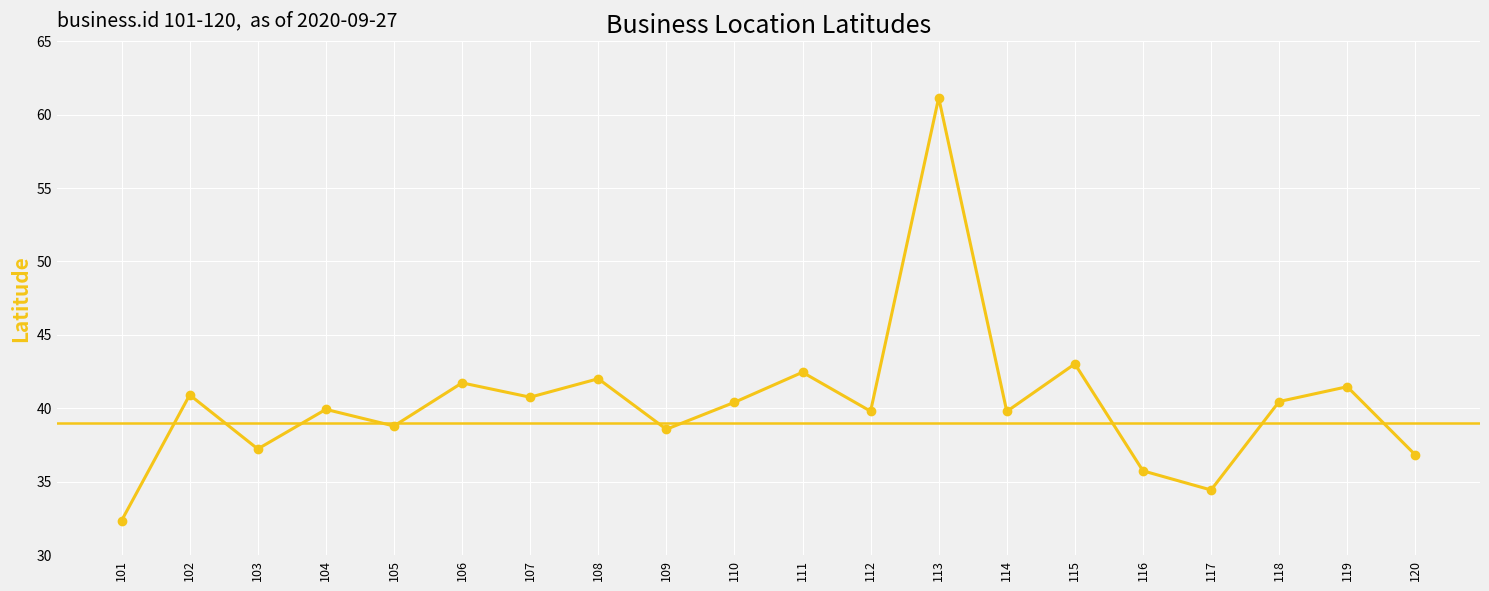

Reading left to right, what are all the values shown in this chart?

101=32.4	102=40.9	103=37.2	104=39.9	105=38.8	106=41.7	107=40.8	108=42.0	109=38.6	110=40.4	111=42.5	112=39.8	113=61.2	114=39.8	115=43.0	116=35.7	117=34.4	118=40.5	119=41.5	120=36.8